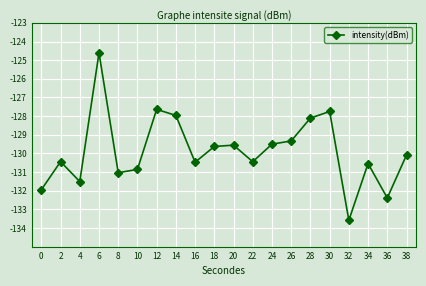

True or false: there are more than 1 points higher than both neighbors.

True